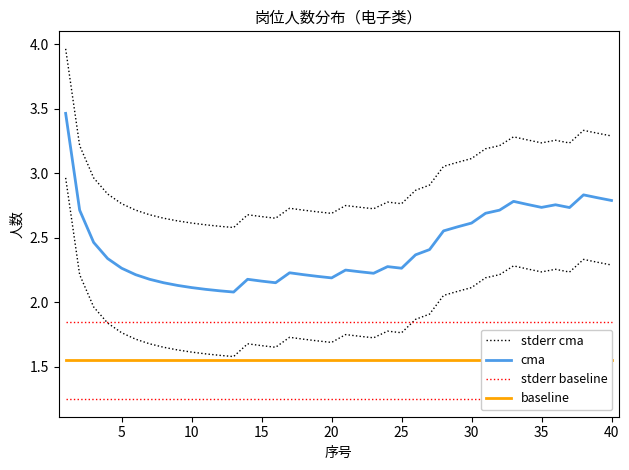

True or false: stderr cma and cma cross at least once.

False